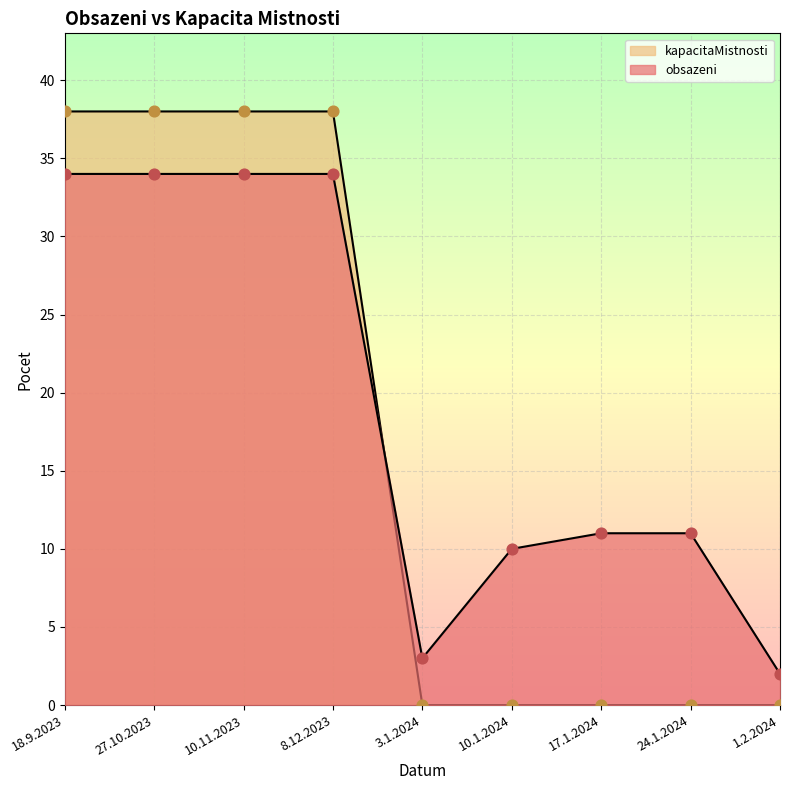

Which series has the largest total across all categories?

obsazeni